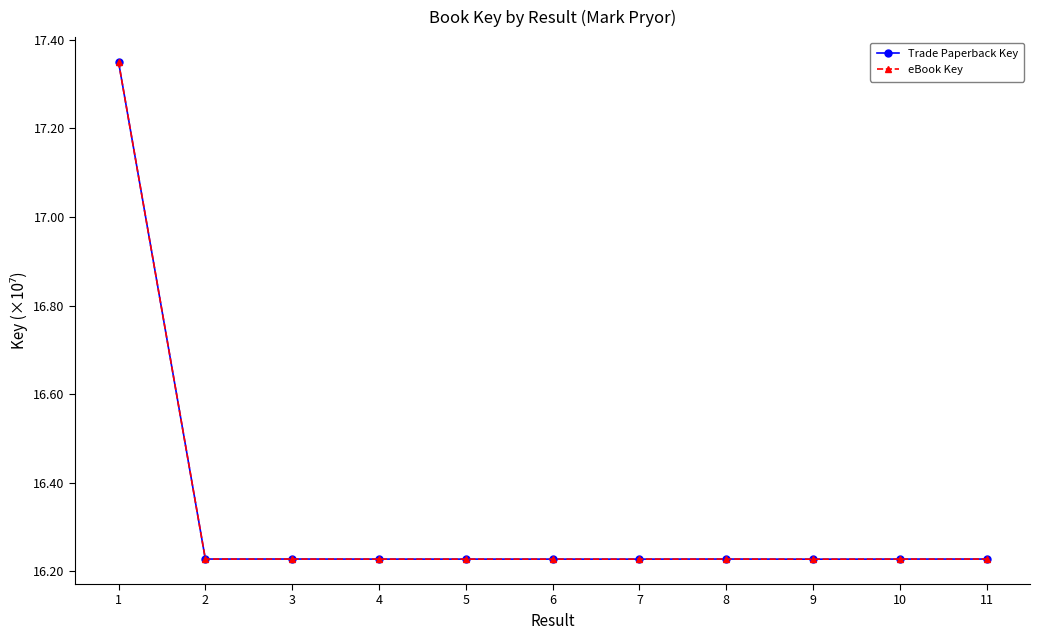

Rank the categories by eBook Key value from highest to lowest.

1, 3, 8, 11, 2, 10, 5, 4, 6, 7, 9